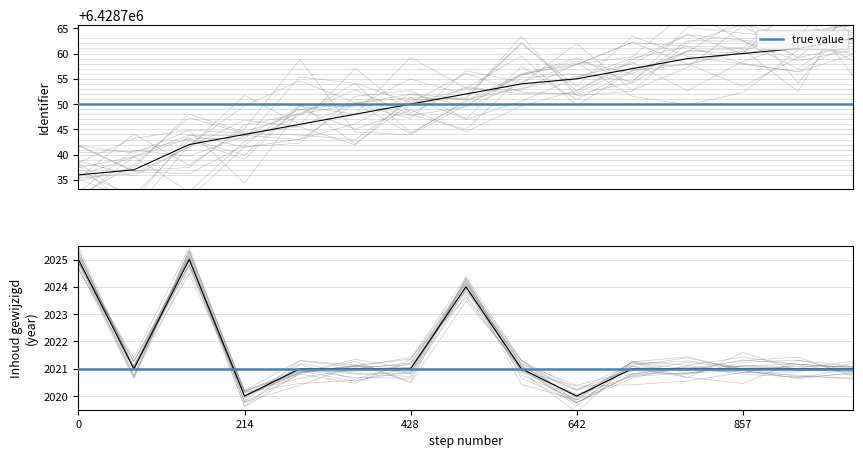

How many values exceed 6428752?

7